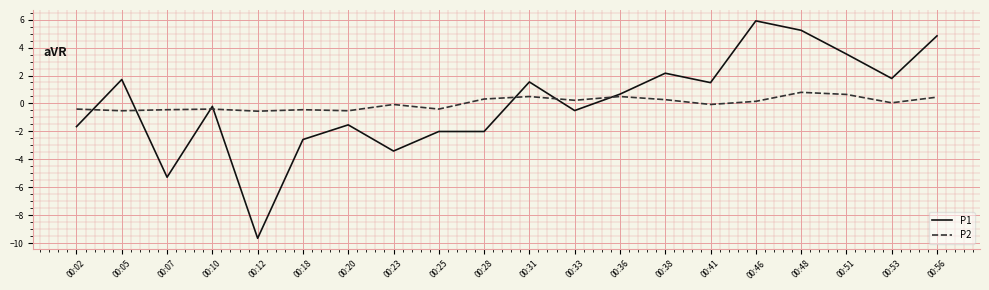

Which label corresponds to the largest value in the chart?

00:46